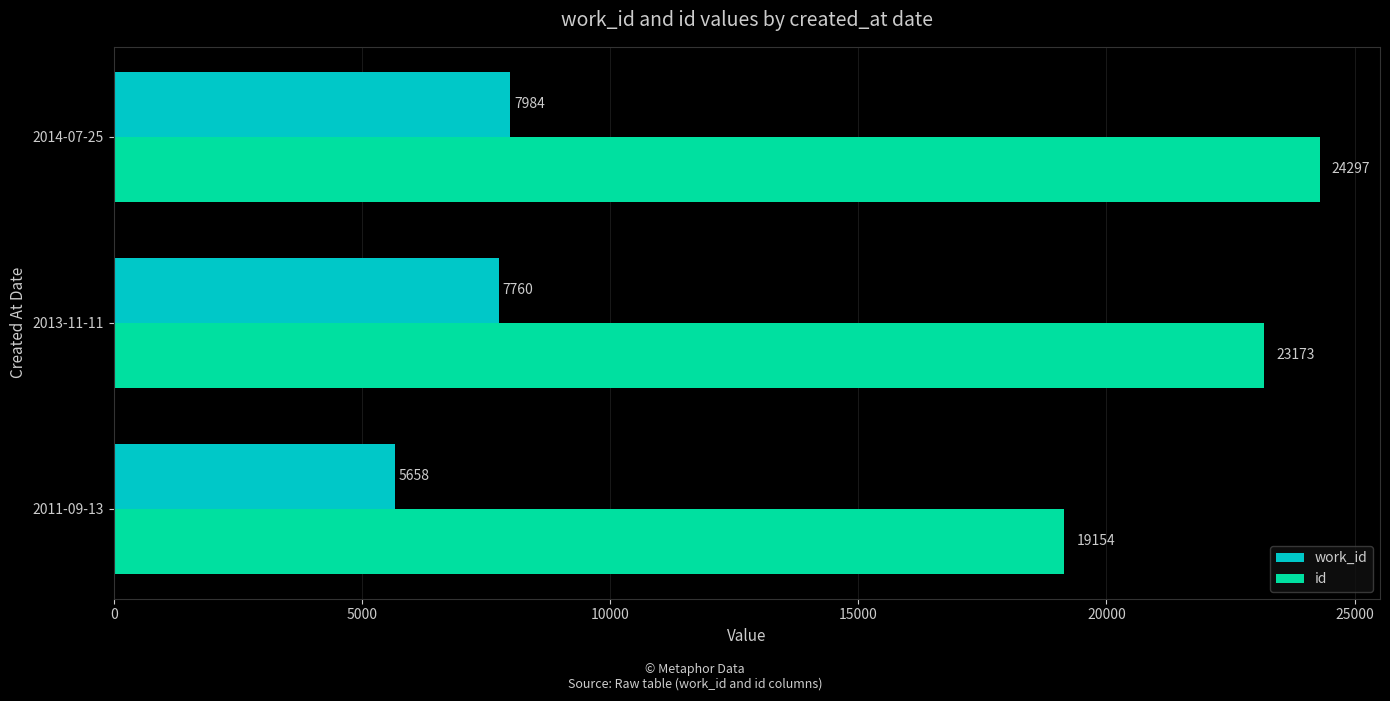

Count the id values in the range 19154 to 24297.

3